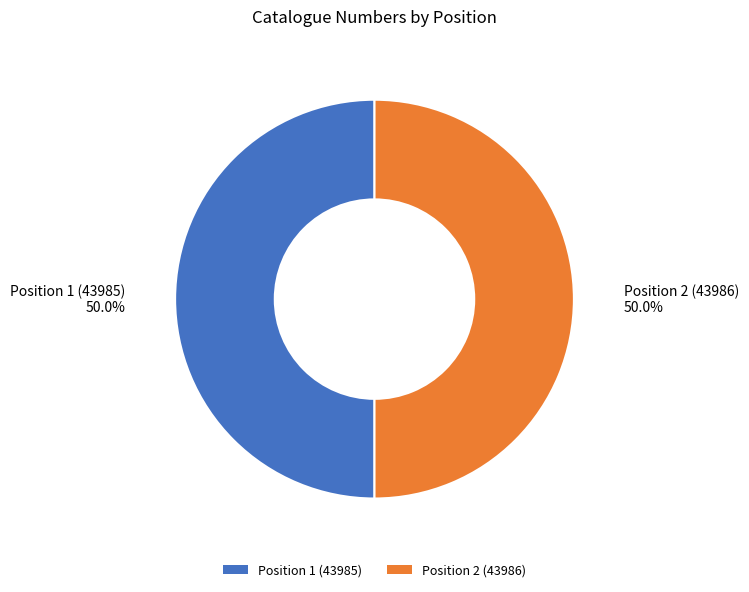

What percentage do Position 2 (43986) and Position 1 (43985) together represent?

100.0%